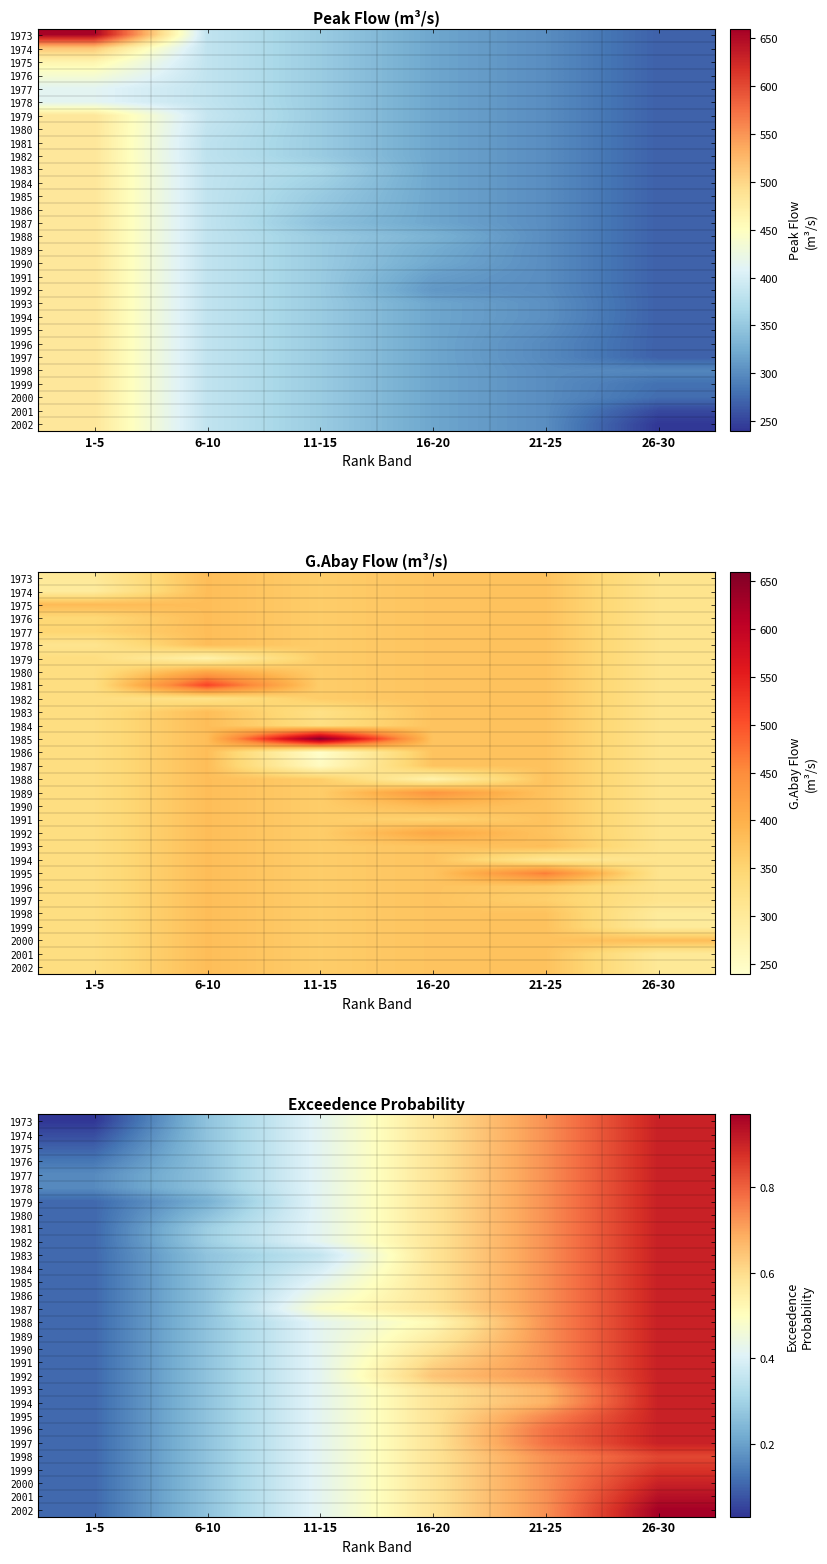

Where is 1986 nearest to the value 0?

1-5